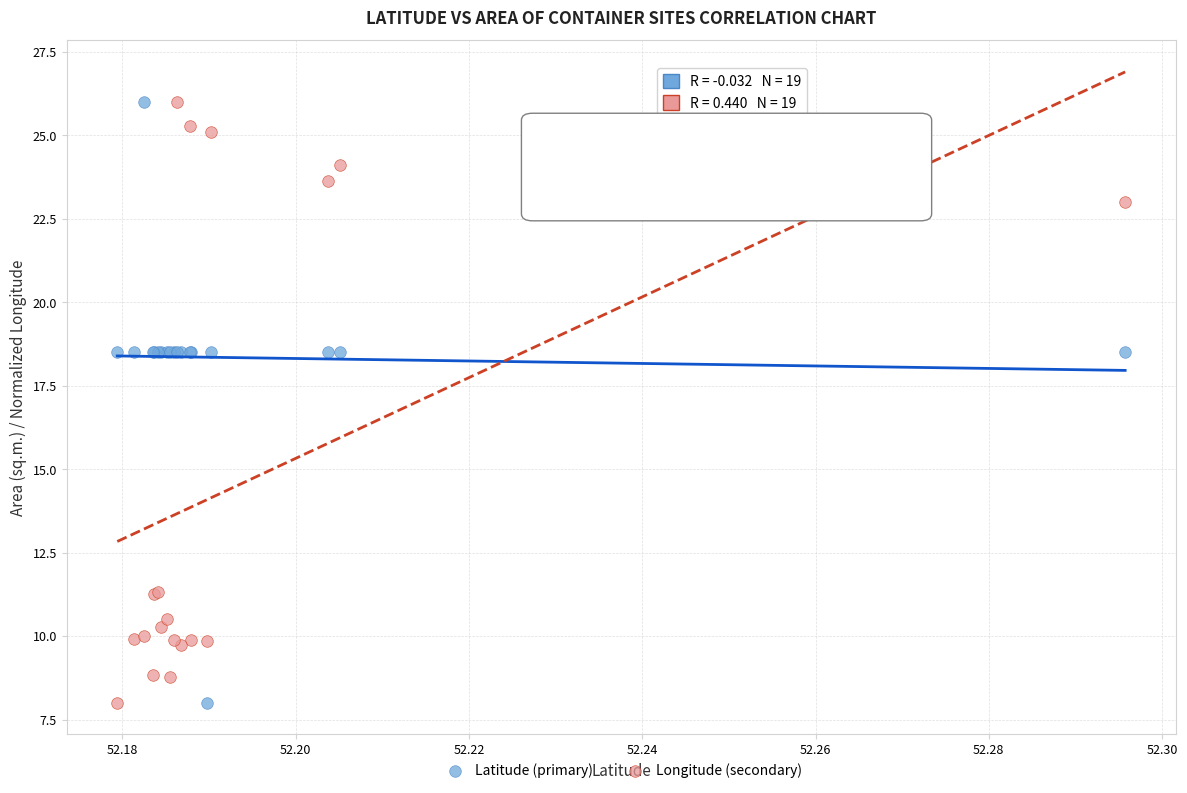

What are all the series names shown in the legend?

Latitude (primary), Longitude (secondary)